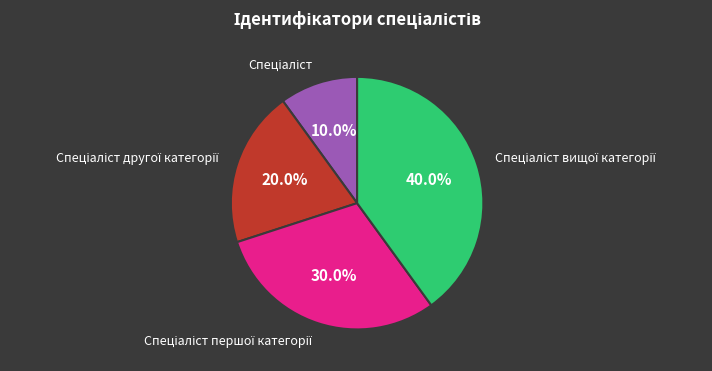

Is there a majority slice in this chart?

No